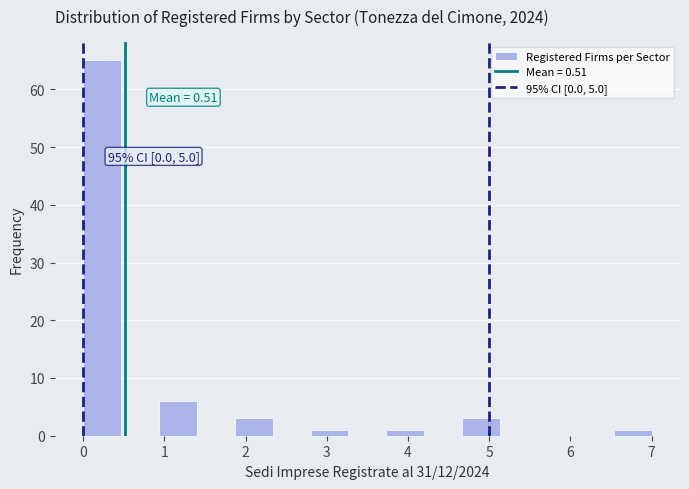

Which range on the x-axis has the tallest bar?

0.0 to 0.5